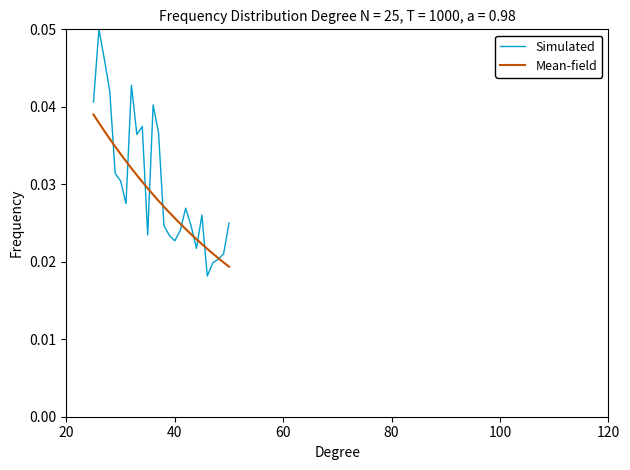

Rank the series by their average value, from highest to lowest.

Simulated, Mean-field